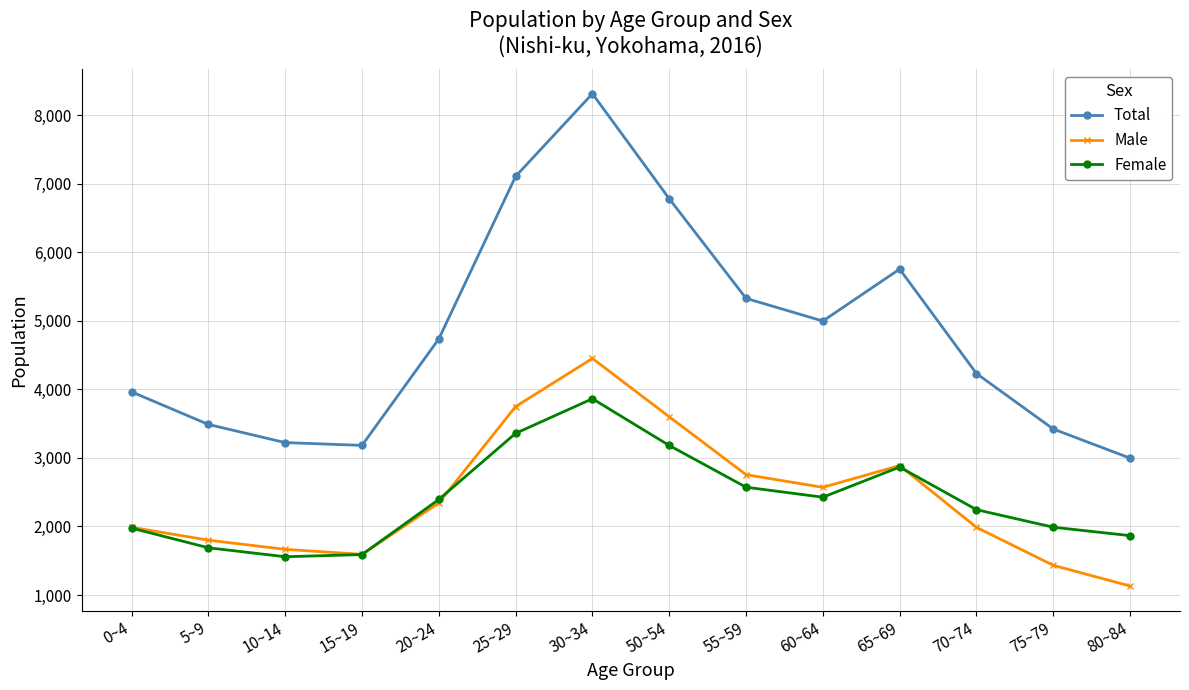

List the series in order of their peak value, highest first.

Total, Male, Female